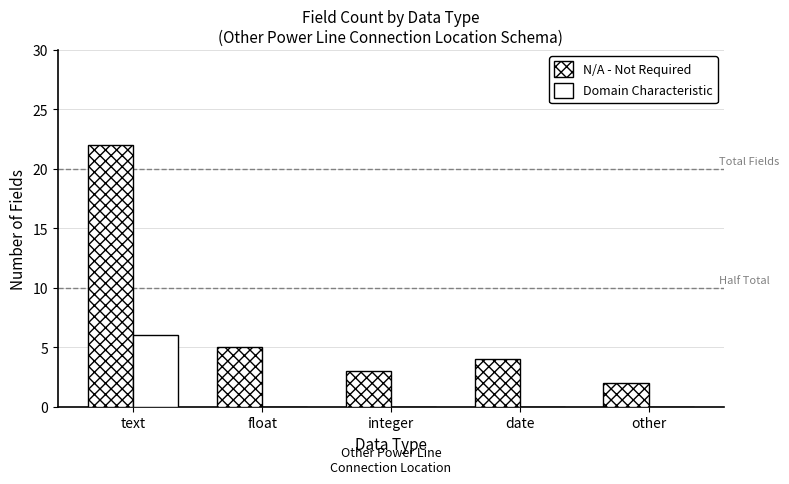

Is the value of N/A - Not Required at integer greater than the value of Domain Characteristic at integer?

Yes